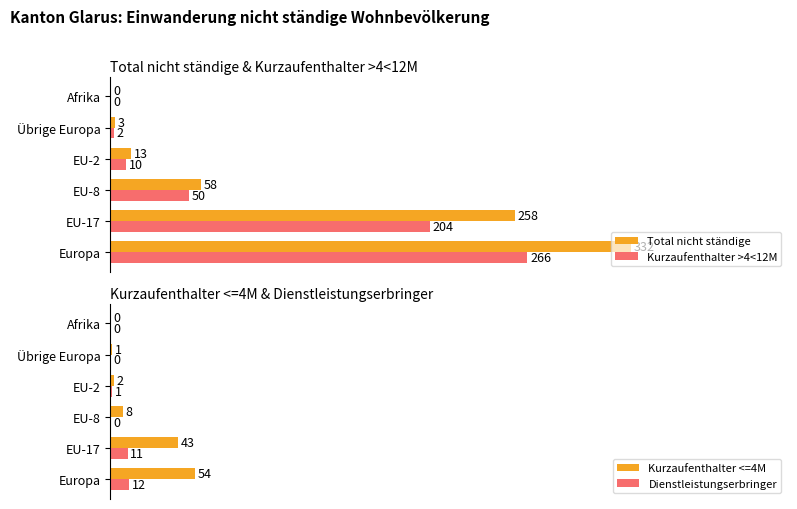

Are the bars horizontal?

Yes